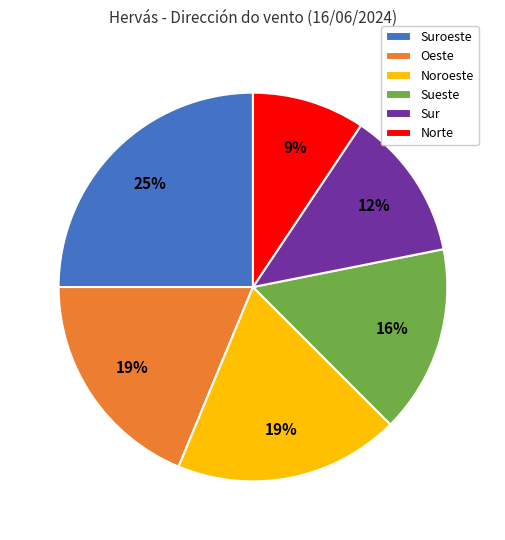

Is the sum of Suroeste and Oeste greater than half?

No